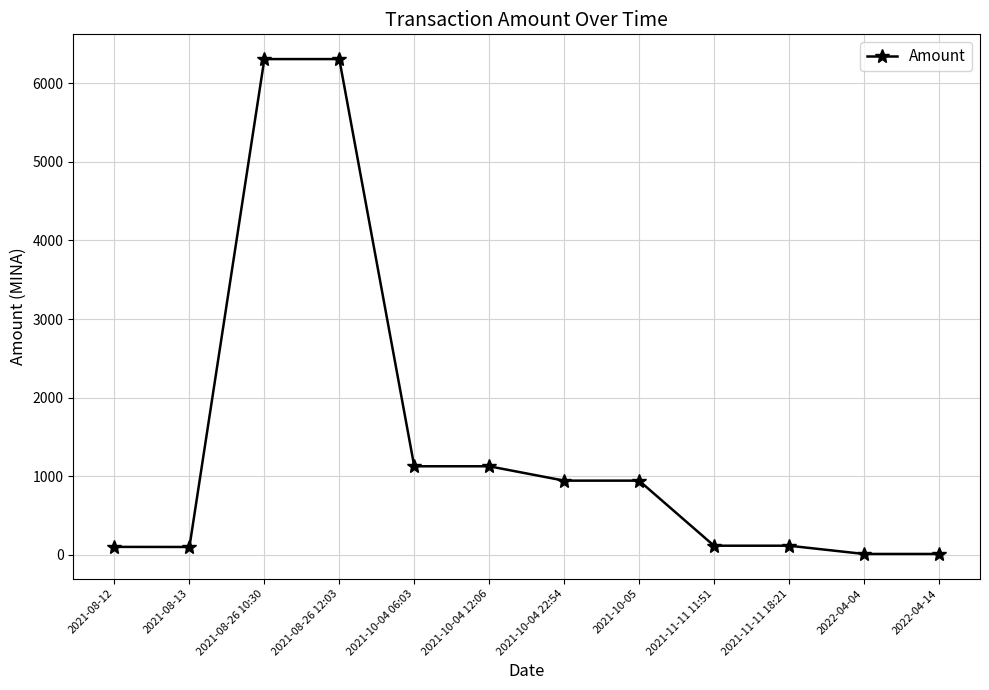

The value at 2021-10-04 12:06 is 302.5. True or false?

False